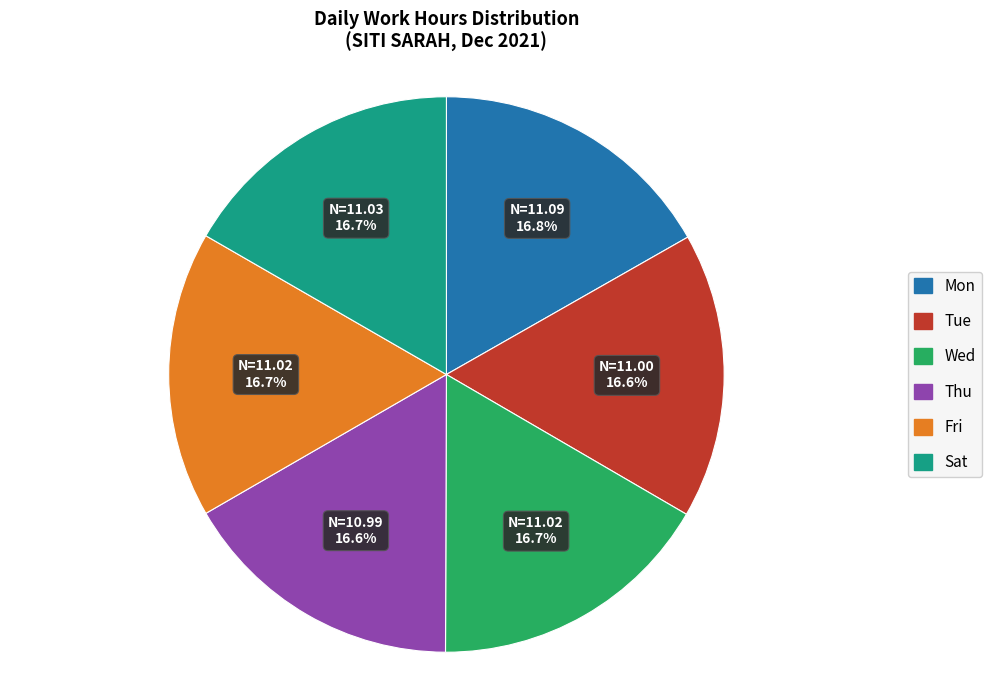

To the nearest percent, what is the combined percentage of Tue and Mon?

33%